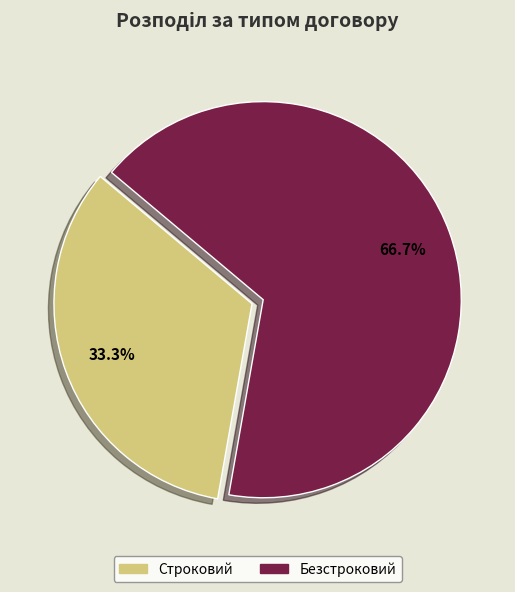

How many segments does this pie chart have?

2